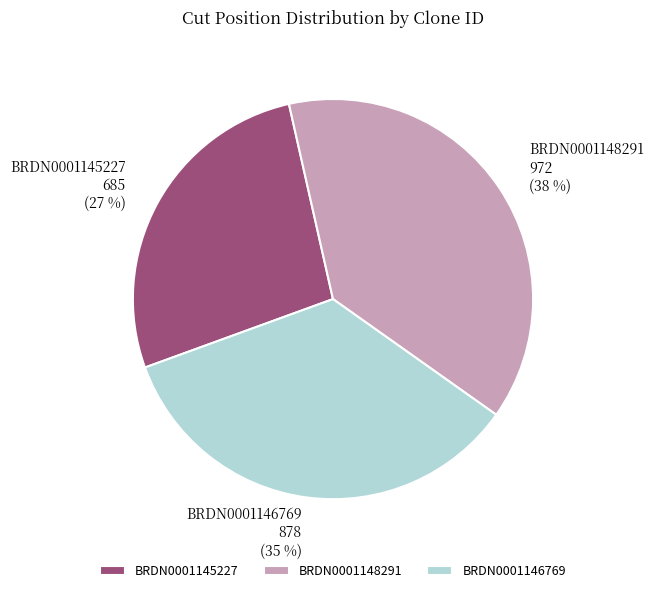

The BRDN0001148291 slice represents 38% of the pie. True or false?

True